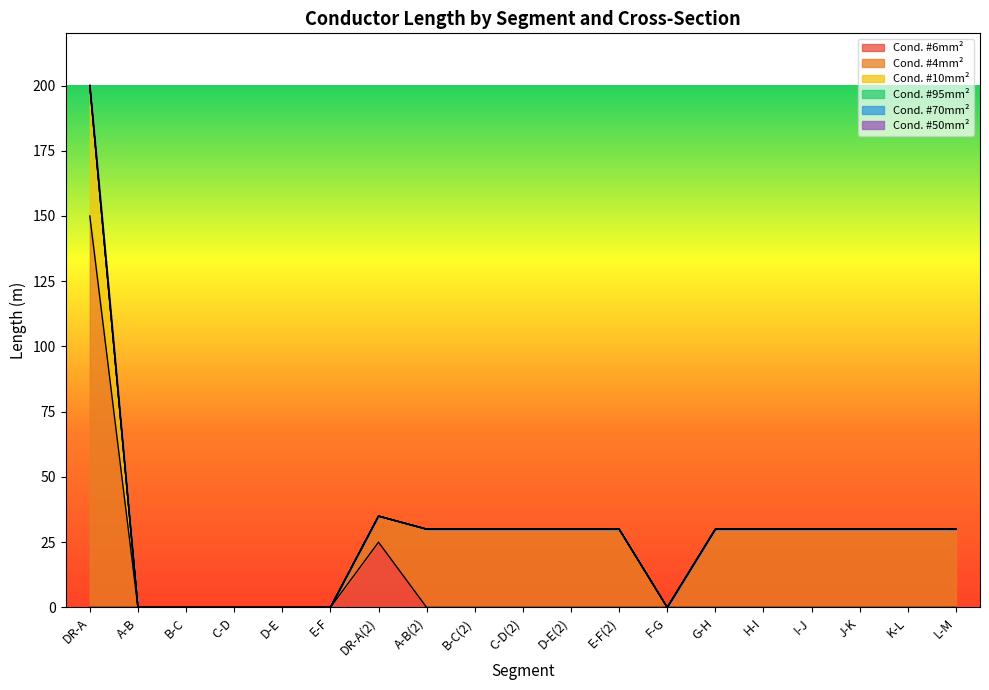

Does the chart have visible grid lines?

No